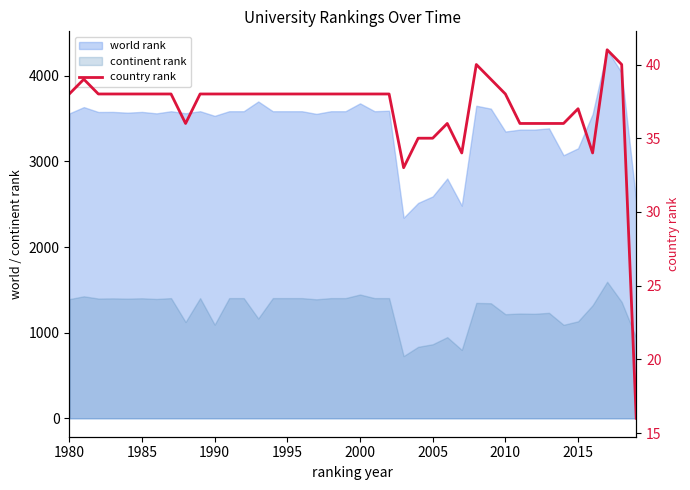

How many data points are less than 38?

13